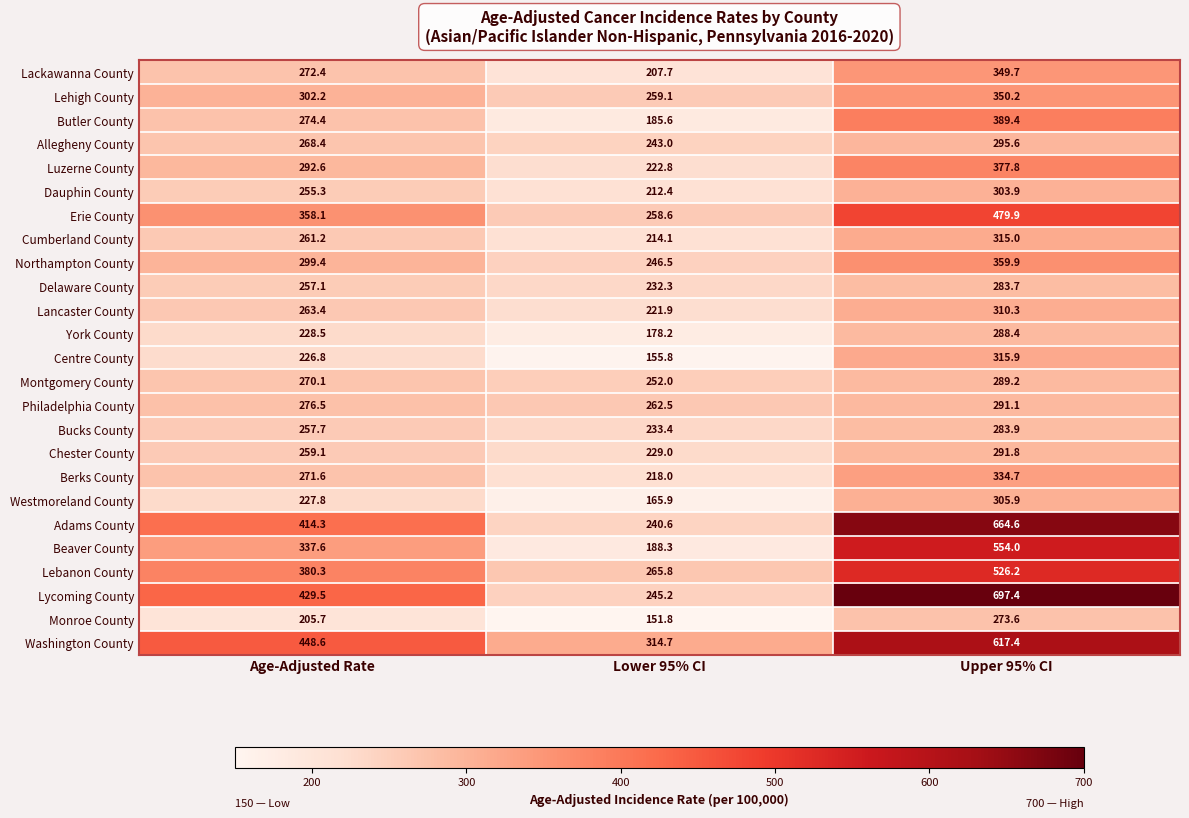

How many data points in Lancaster County are less than 263?

1